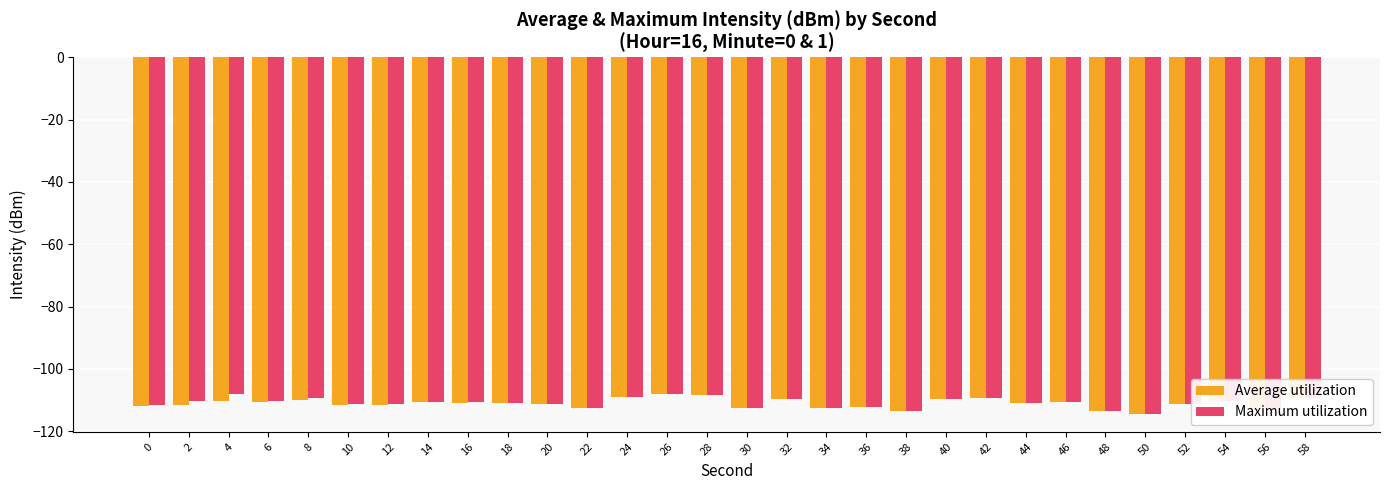

Is the value of Maximum utilization at 50 greater than the value of Average utilization at 30?

No